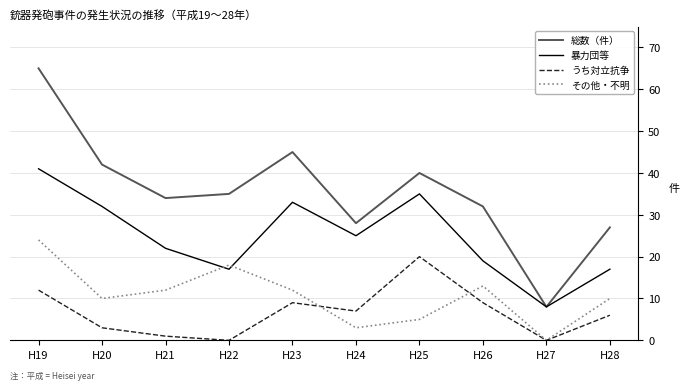

Rank the series by their maximum value, from lowest to highest.

うち対立抗争, その他・不明, 暴力団等, 総数（件）